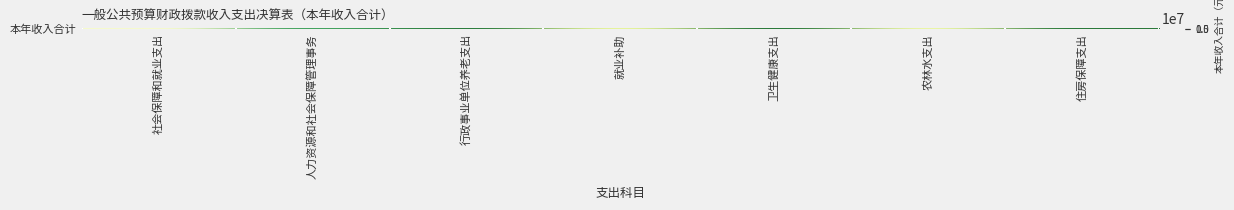

What is the maximum value shown in the chart?

13984495.4